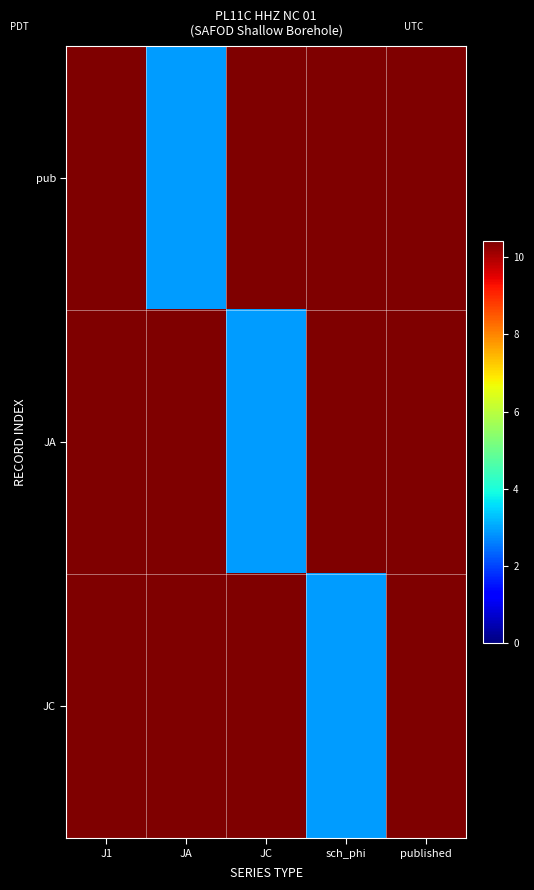

What is the total value across all series at J1?

31.2